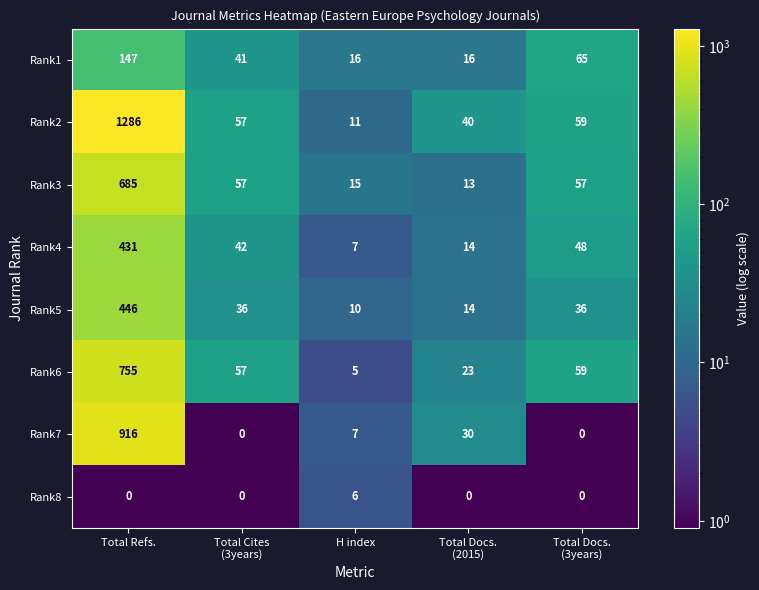

What is the minimum value shown in the chart?

0